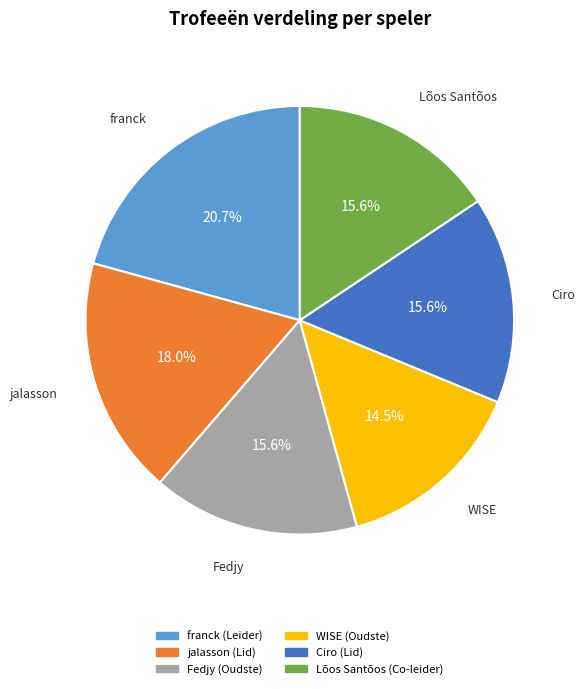

To the nearest percent, what is the average slice percentage?

17%